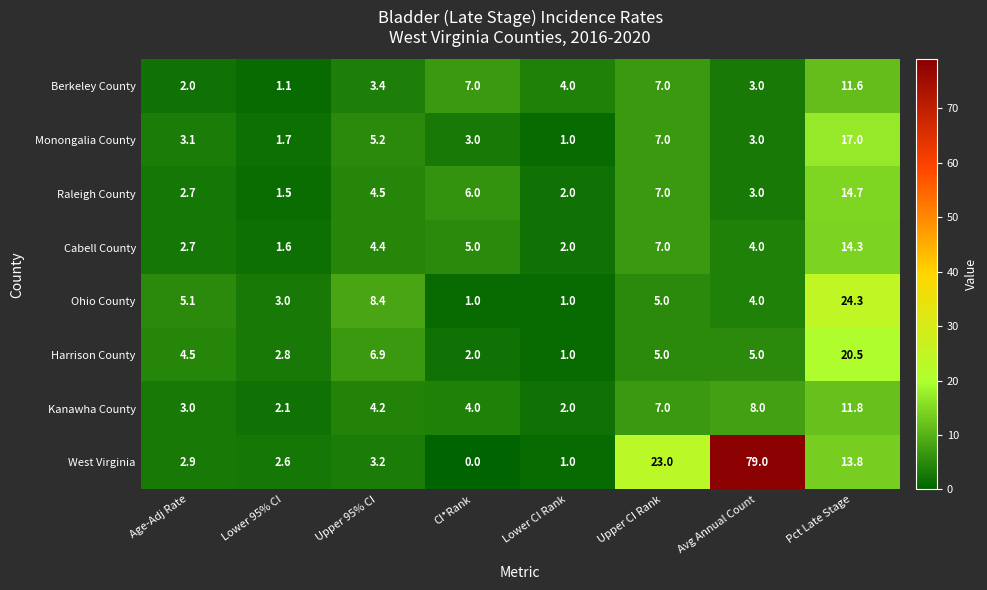

Which series has the largest range (max minus min)?

West Virginia